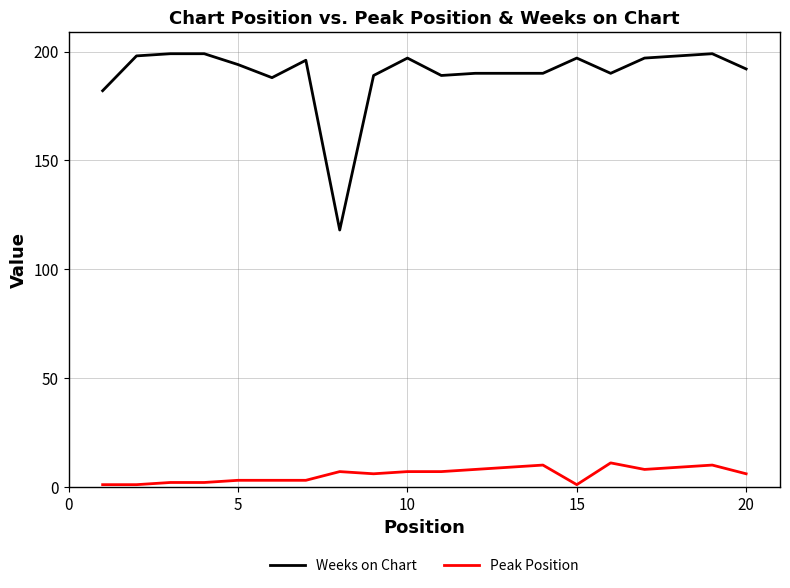

How many distinct data groups are displayed?

2